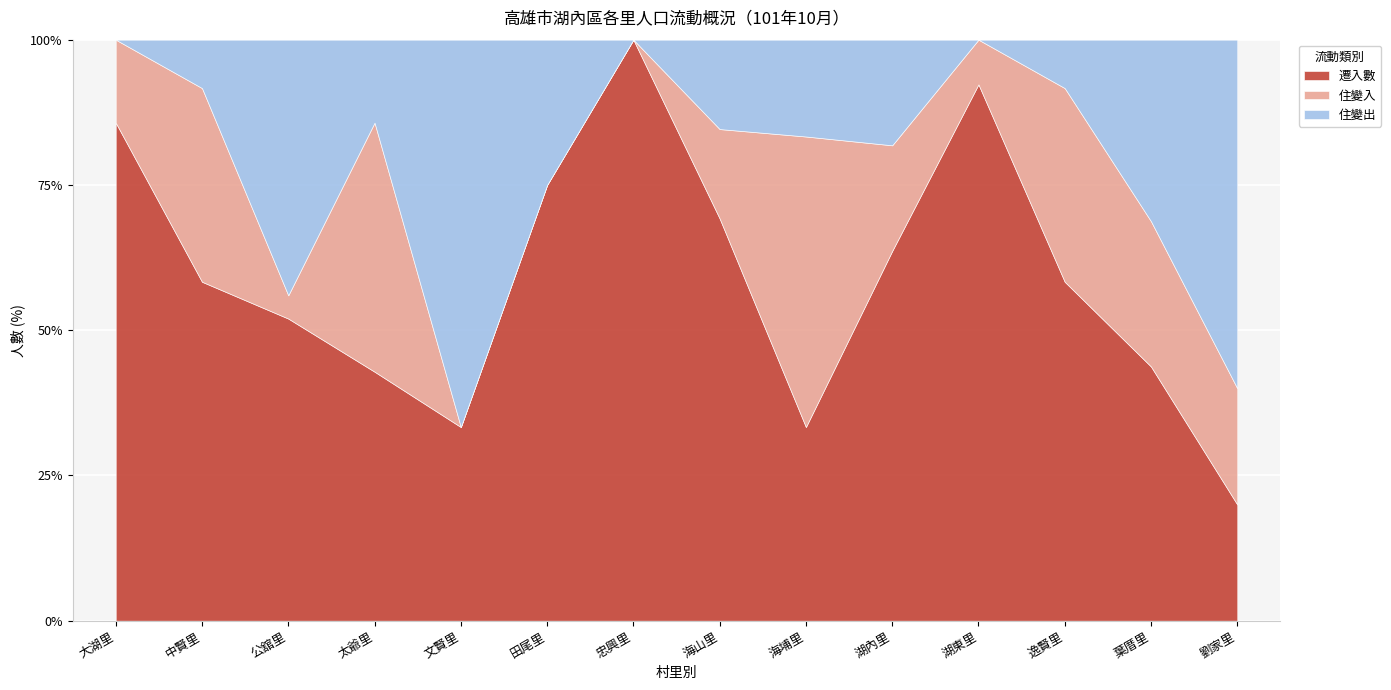

How many values in the 住變入 series exceed 2?

6